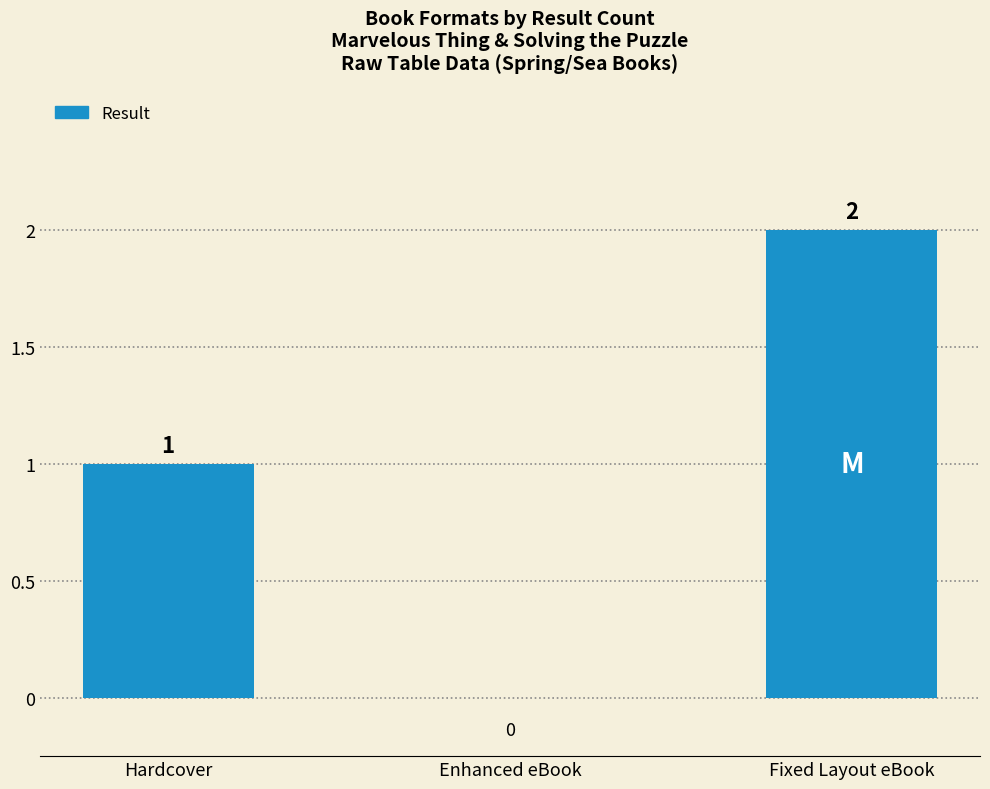

True or false: the data shows -1 at Enhanced eBook.

False